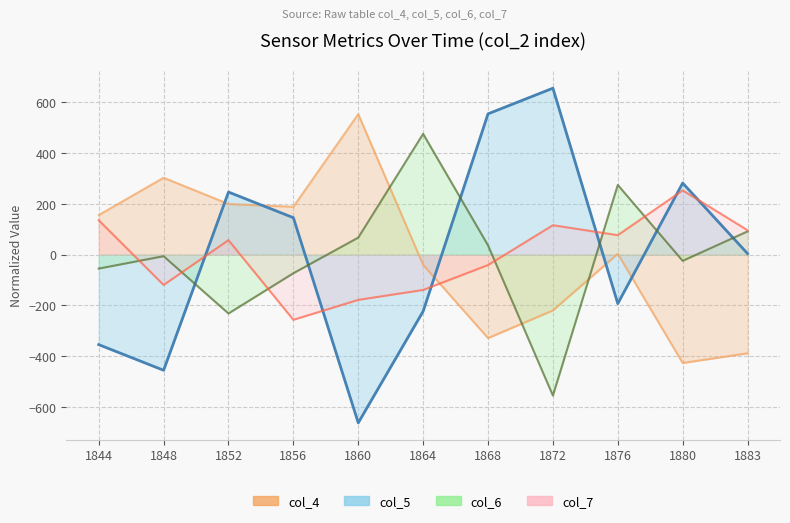

The col_4 series shows -538.9 at 1868. True or false?

False